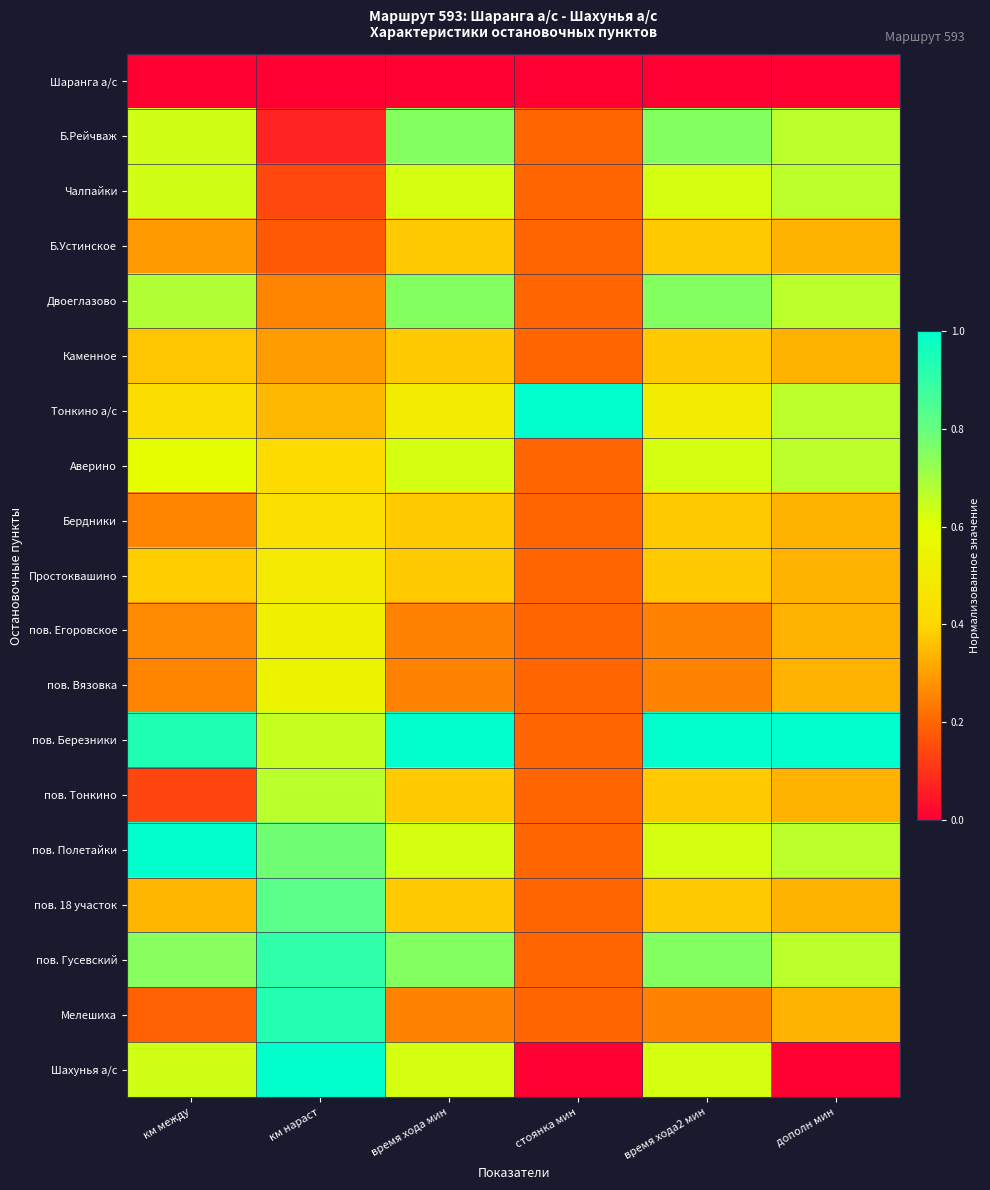

Rank the series at время хода2 мин from lowest to highest value.

Шаранга а/с, пов. Егоровское, пов. Вязовка, Мелешиха, Б.Устинское, Каменное, Бердники, Простоквашино, пов. Тонкино, пов. 18 участок, Тонкино а/с, Чалпайки, Аверино, пов. Полетайки, Шахунья а/с, Б.Рейчваж, Двоеглазово, пов. Гусевский, пов. Березники